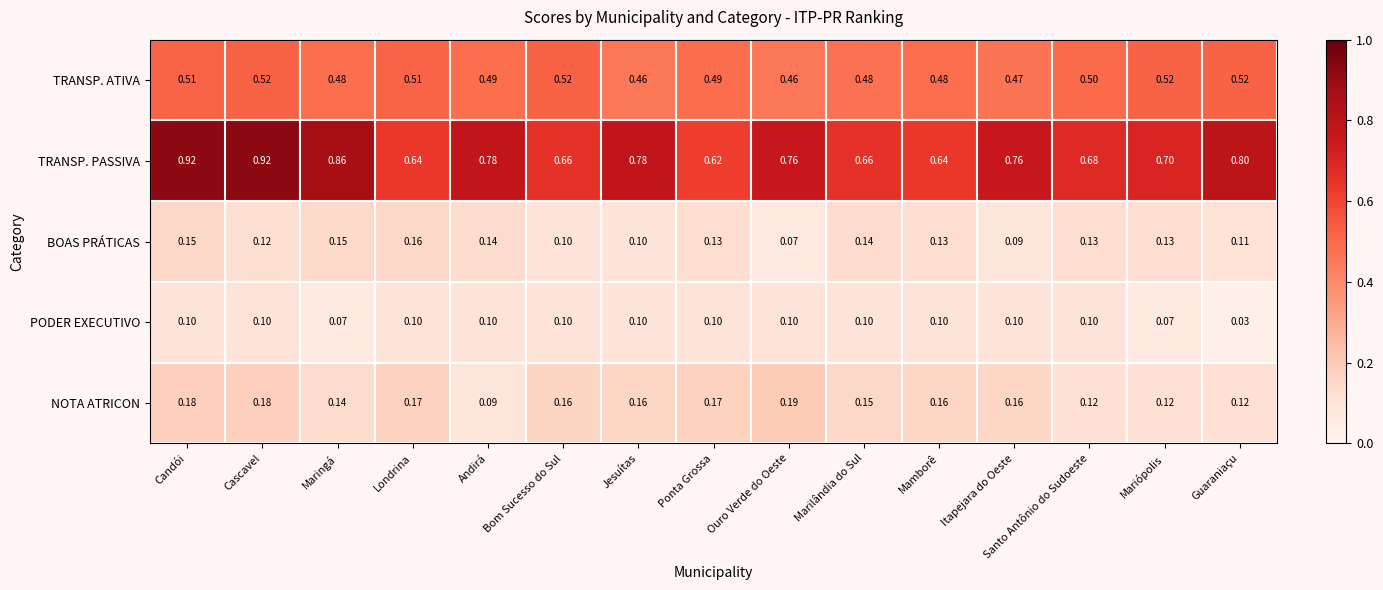

Between Candói and Londrina, which series saw the biggest shift?

TRANSP. PASSIVA